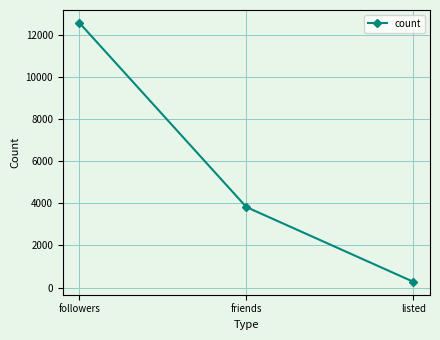

What is the minimum value shown in the chart?

273